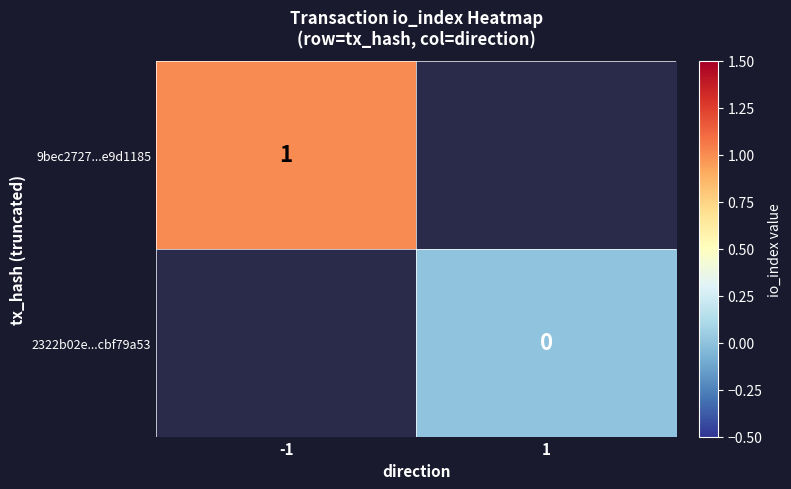

The 9bec2727...e9d1185 series shows 2 at -1. True or false?

False